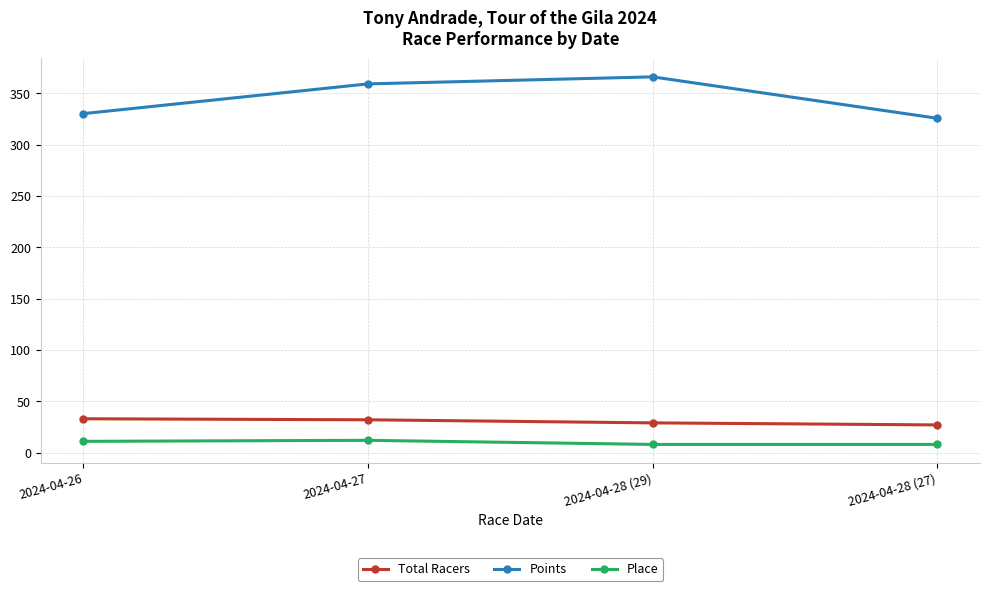

What are all the series names shown in the legend?

Total Racers, Points, Place